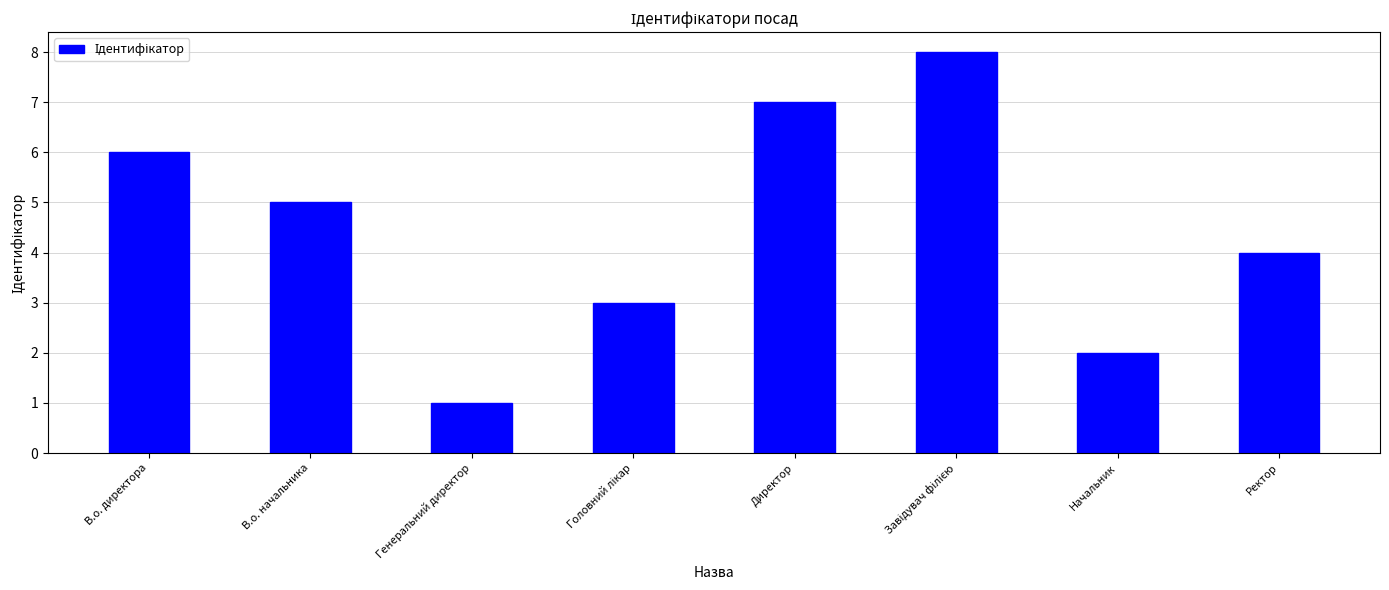

What is the value of the 6th bar from the left?

8